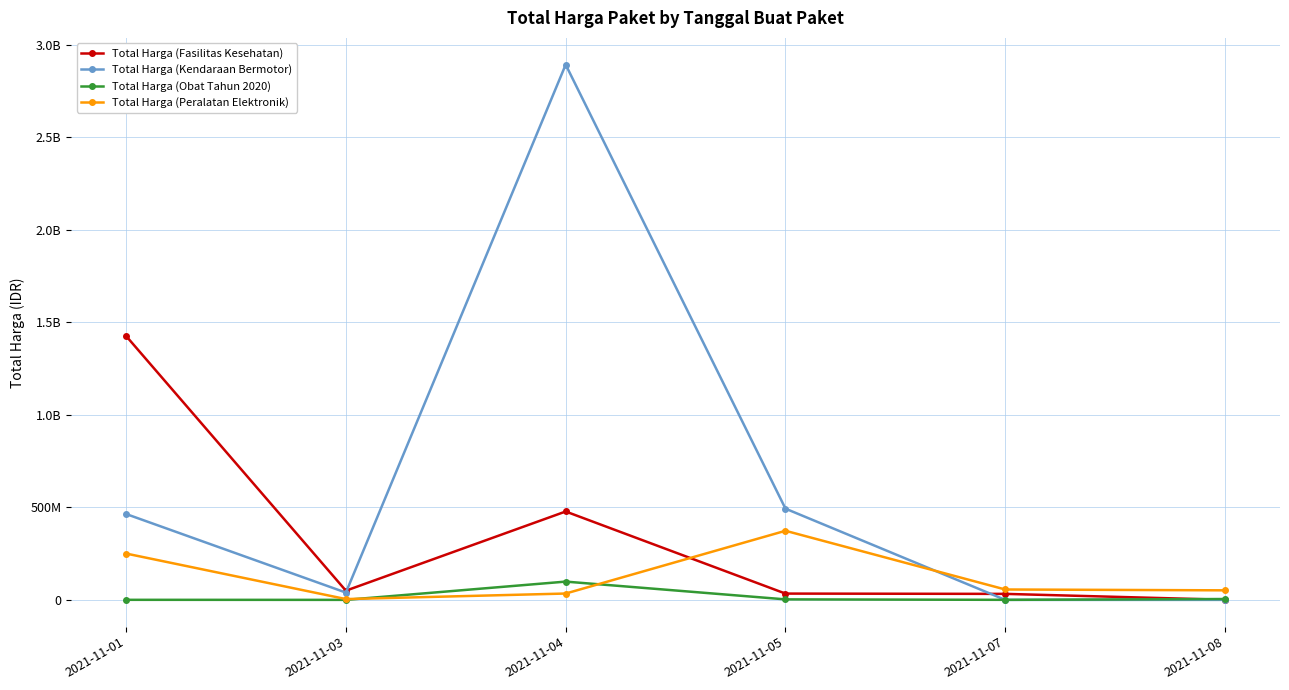

Is this an area chart (filled region under the line)?

No